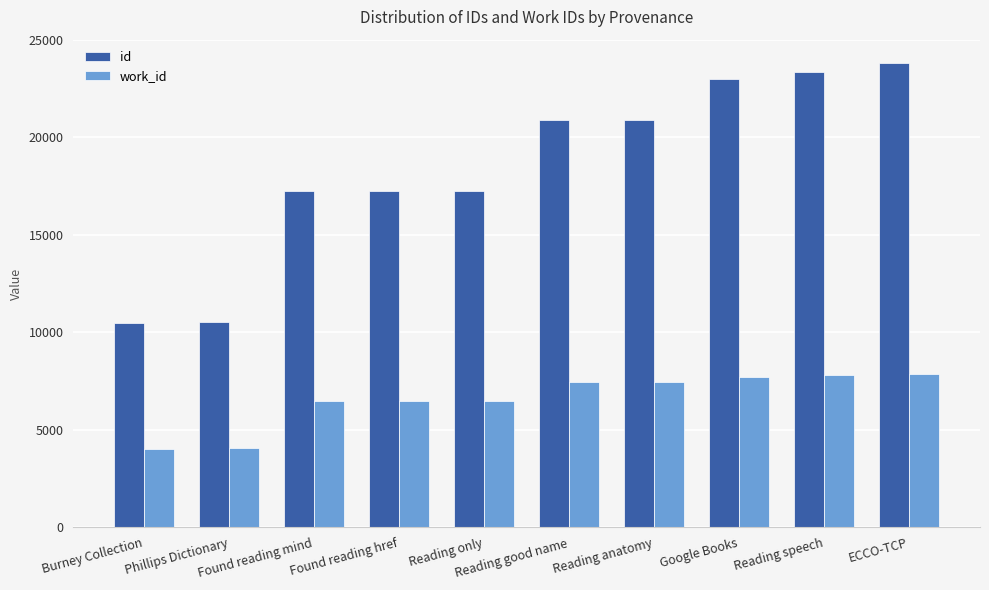

Which series has the largest range (max minus min)?

id